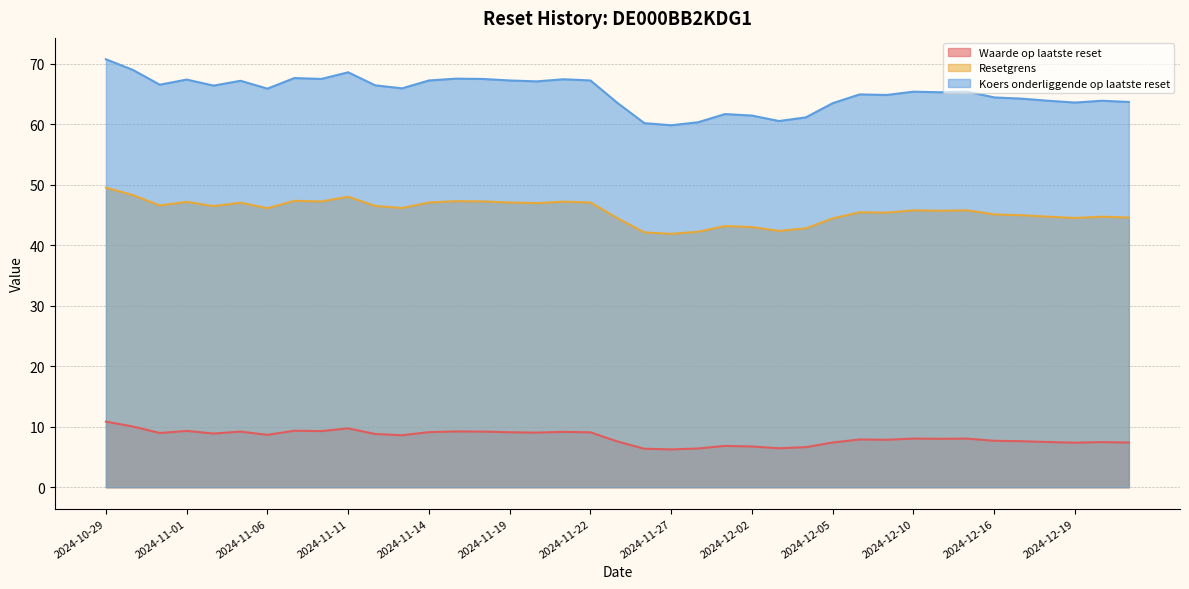

What is the label of the 37th point from the left?

2024-12-19